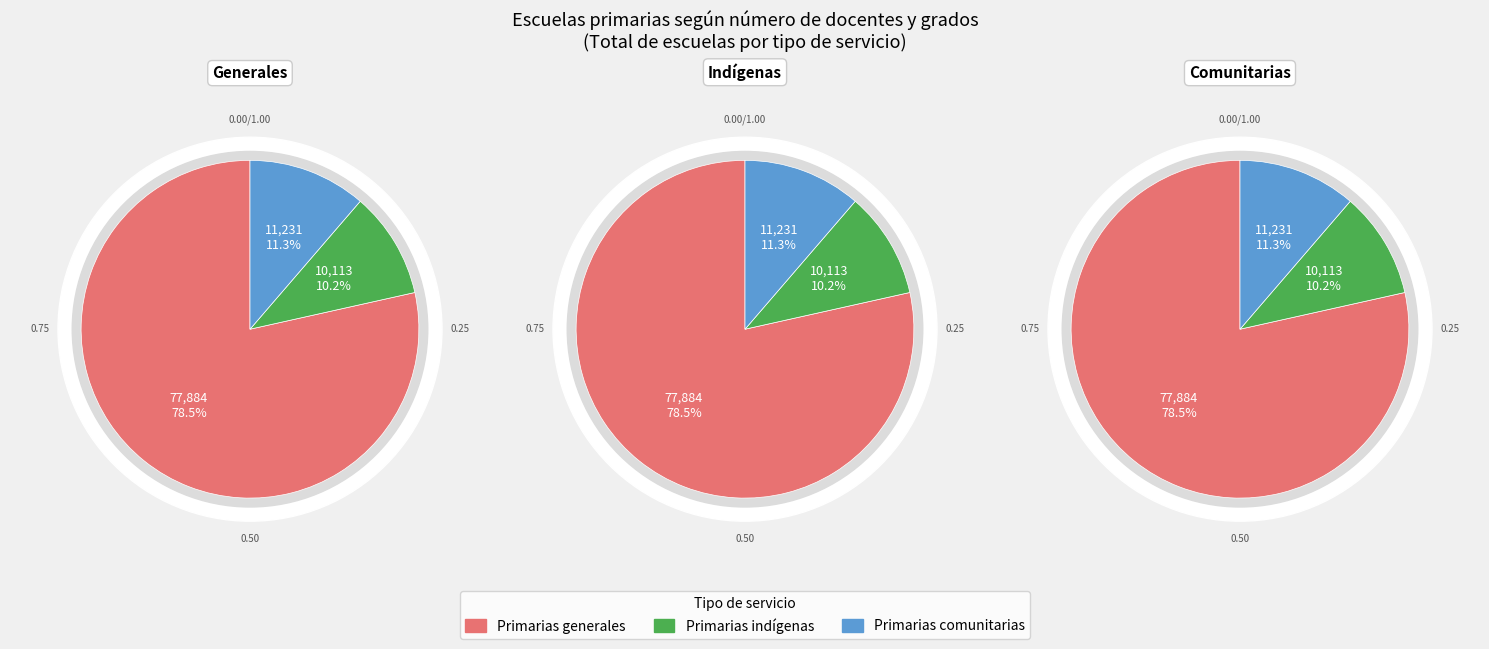

The Primarias indígenas slice represents 10% of the pie. True or false?

True